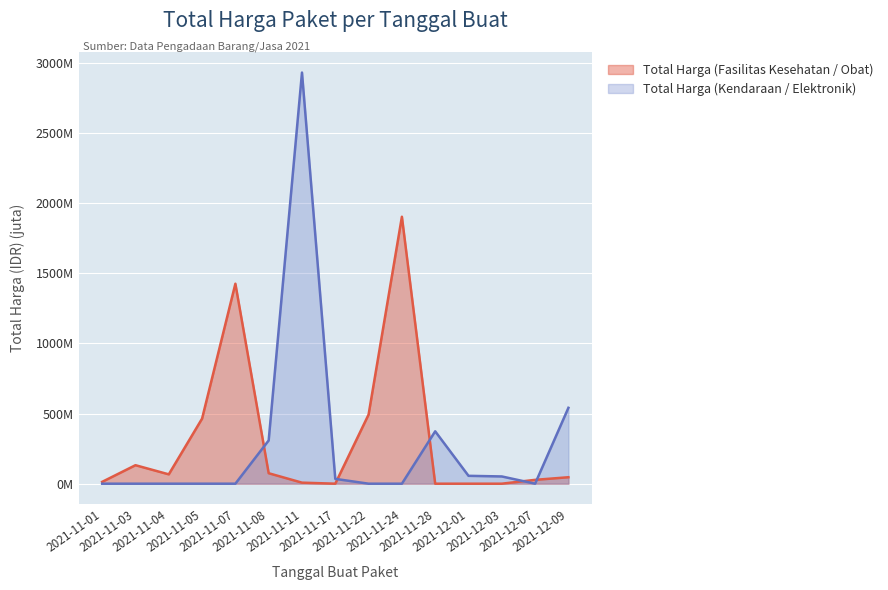

What are all the series names shown in the legend?

Total Harga (Fasilitas Kesehatan / Obat), Total Harga (Kendaraan / Elektronik)